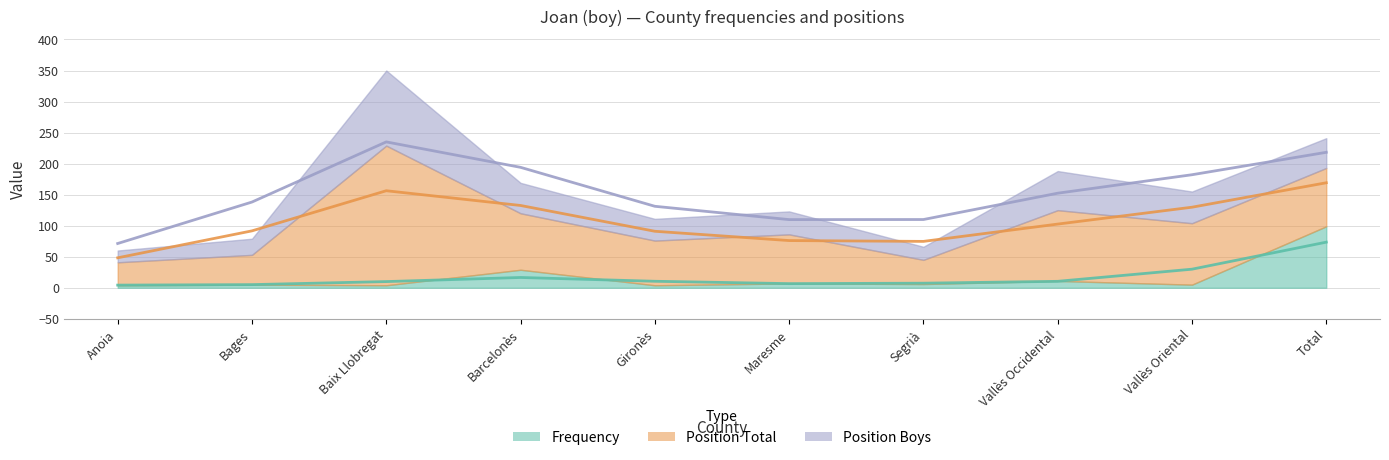

At which category does Position Total reach its first local peak?

Baix Llobregat